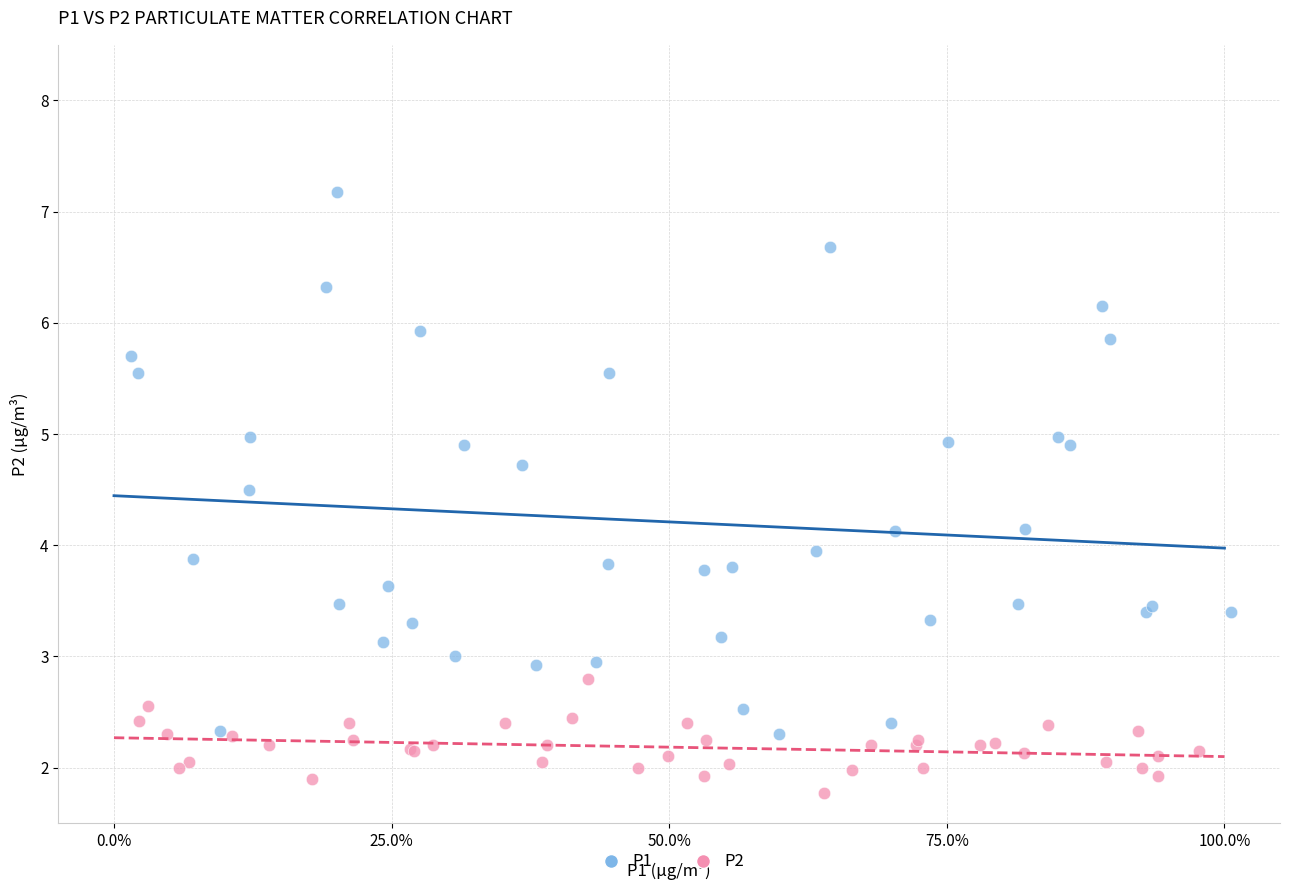

Which series reaches the maximum Y coordinate?

P1